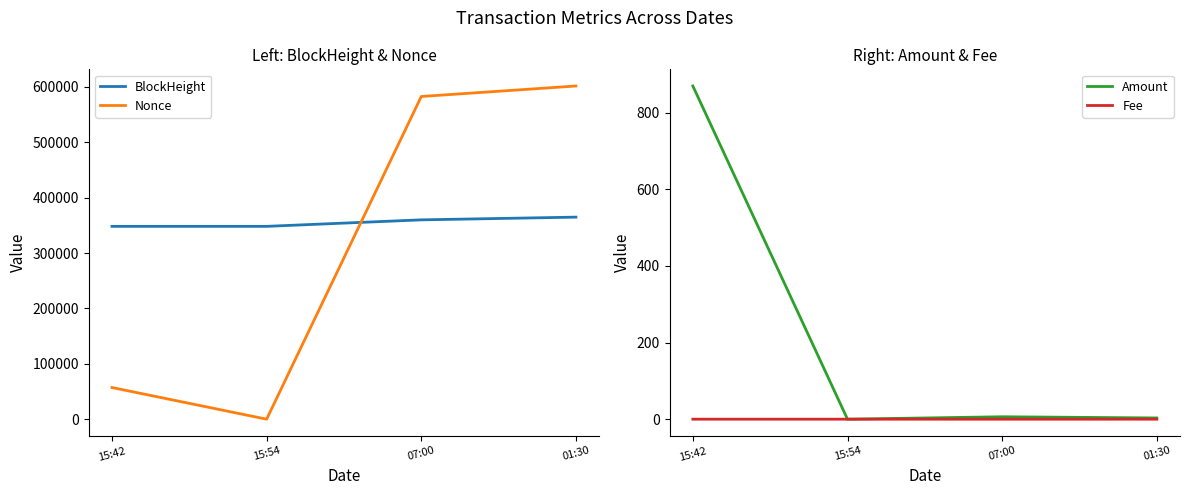

Where is BlockHeight nearest to the value 356536?

07:00